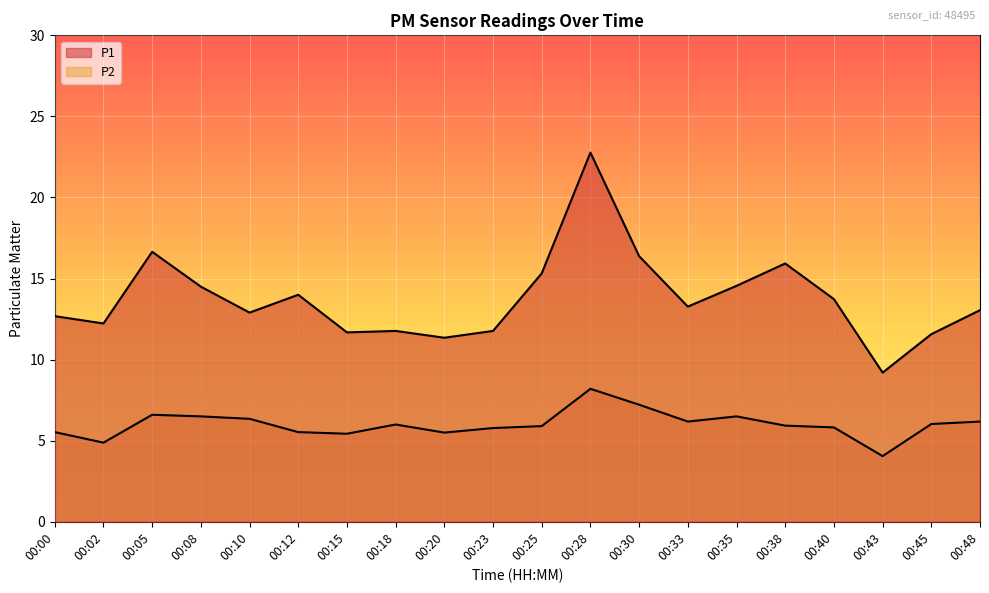

Which category has the lowest value across all series?

00:43